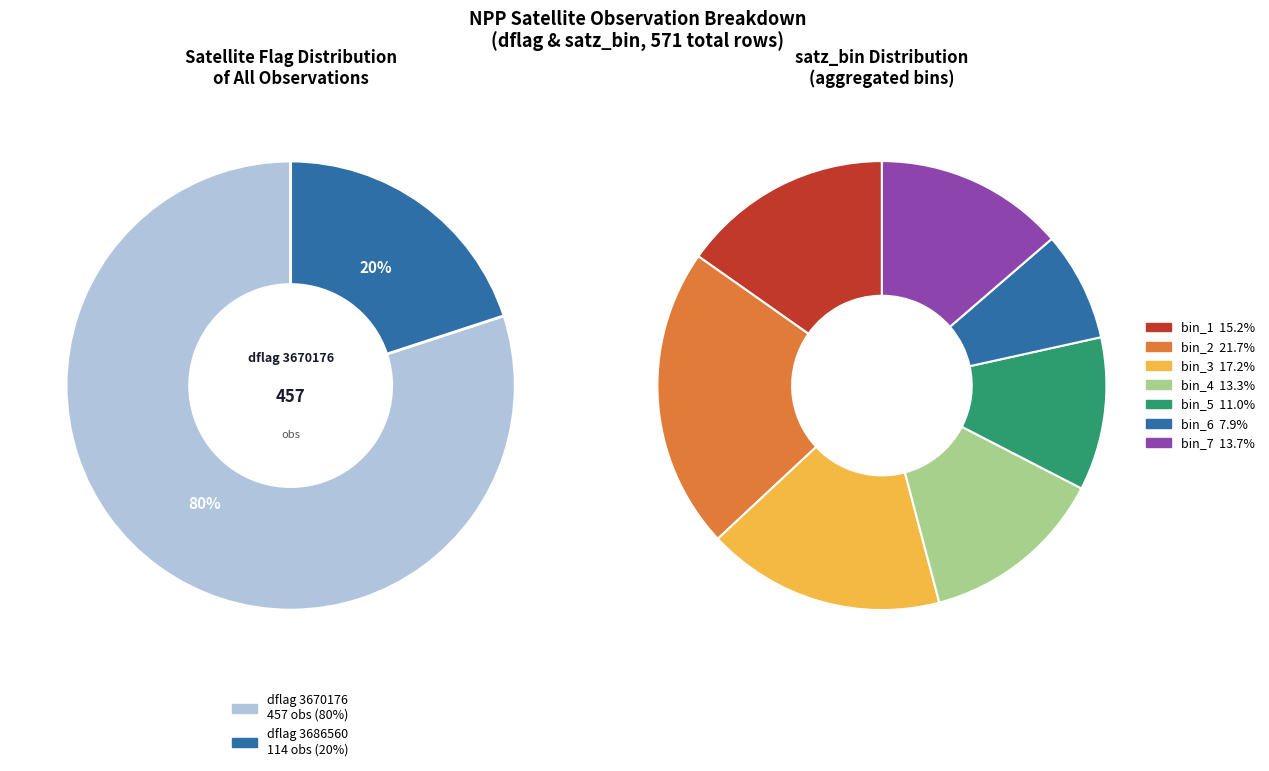

Count the number of slices in the pie.

2